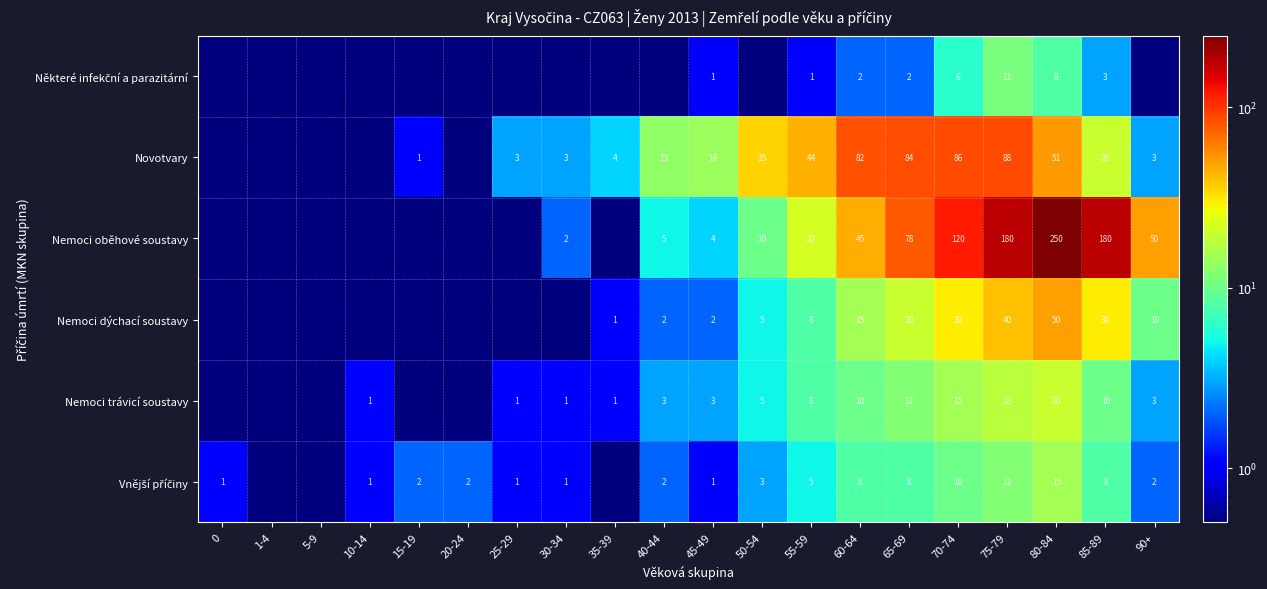

What is the difference between the highest and lowest values at 85-89?

177.0